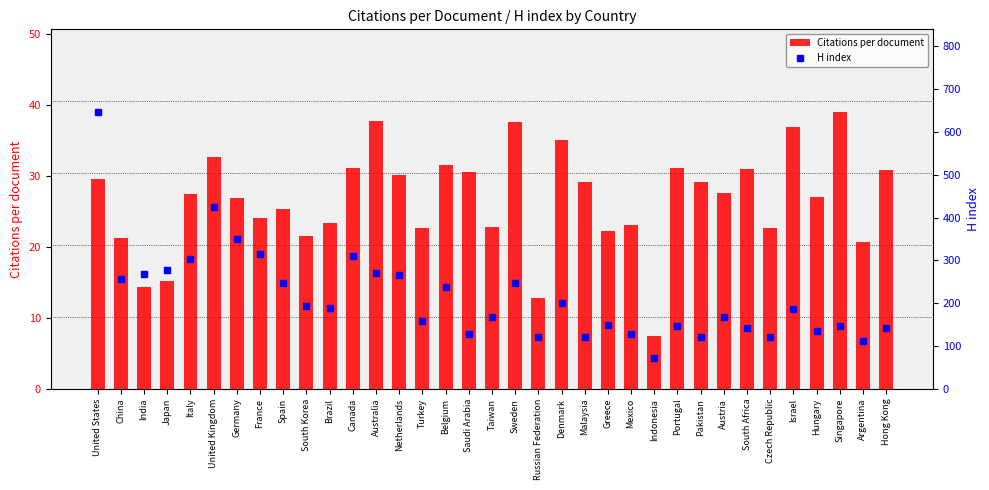

What is the greatest value displayed?

646.0